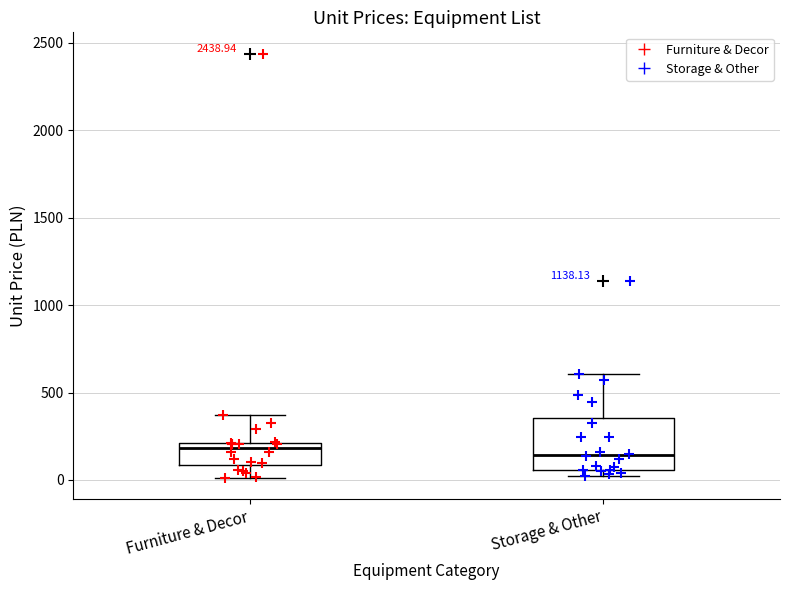

Reading left to right, read every box against the y-axis: the position of its median line, the range the box covers, and the ends of its whiskers. The values are not printed on the chart, so give them approximately, as read against the axis.

Furniture & Decor: median 200 (just below the box's upper edge), box 100 to 200, whiskers 0 to 350
Storage & Other: median 150, box 50 to 350, whiskers 0 to 600